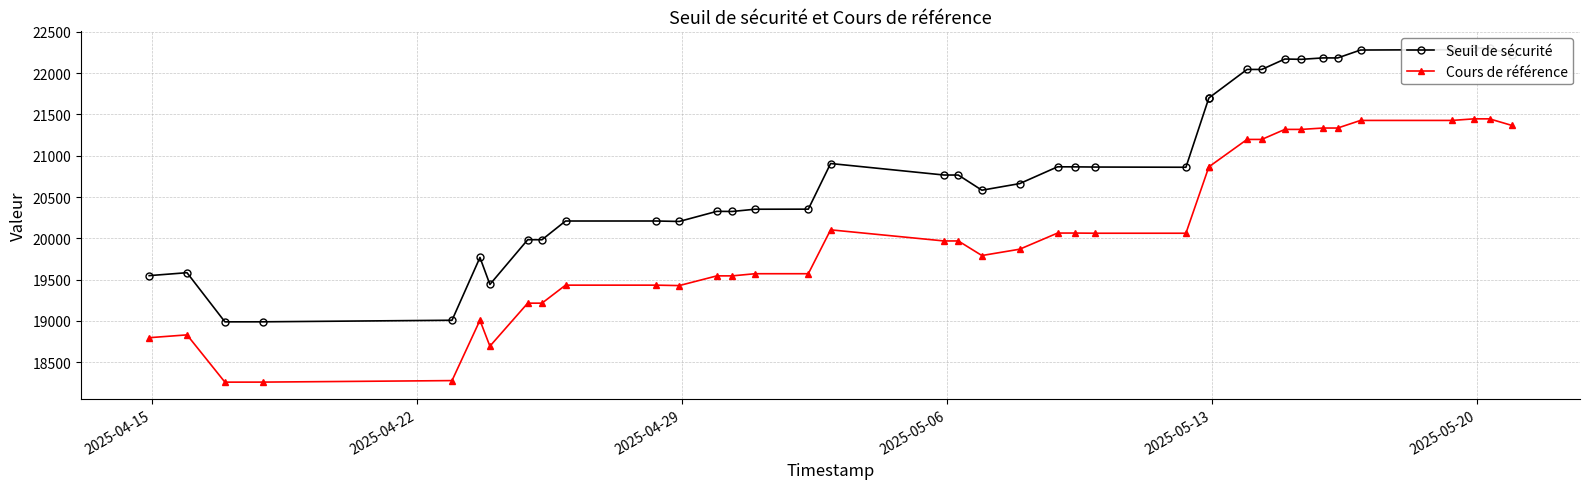

How many series are shown in this chart?

2